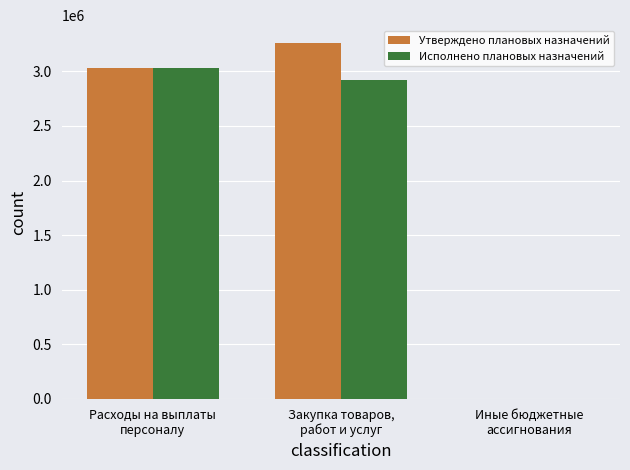

At which category is the sum across all series the highest?

Закупка товаров,
работ и услуг